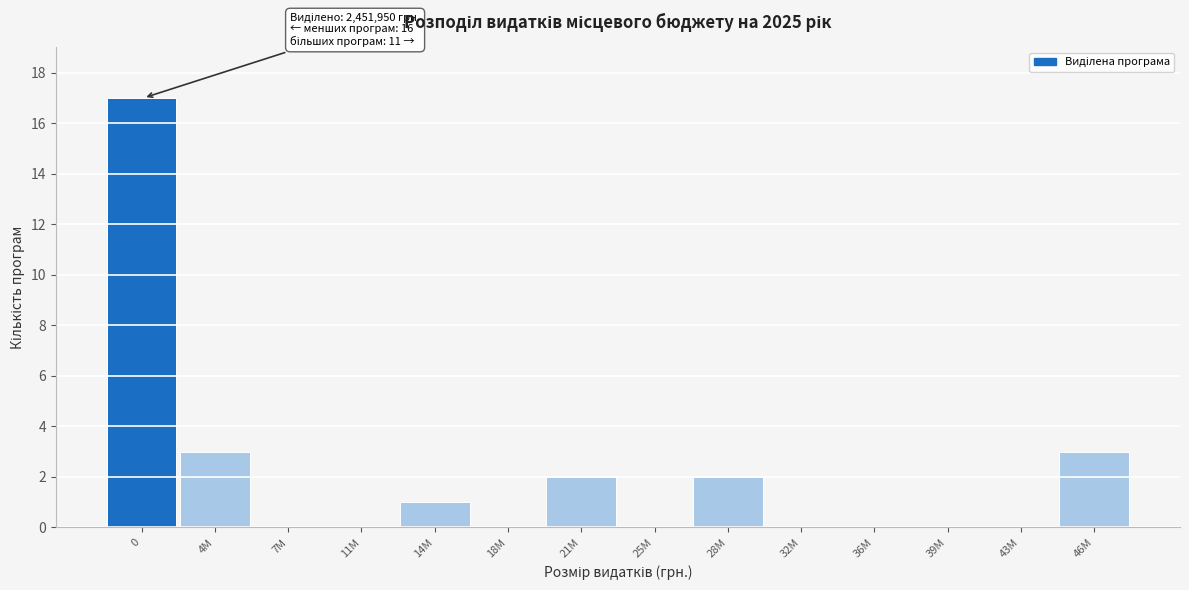

Reading left to right, list all the values displayed in this chart.

0=17	4M=3	7M=0	11M=0	14M=1	18M=0	21M=2	25M=0	28M=2	32M=0	36M=0	39M=0	43M=0	46M=3